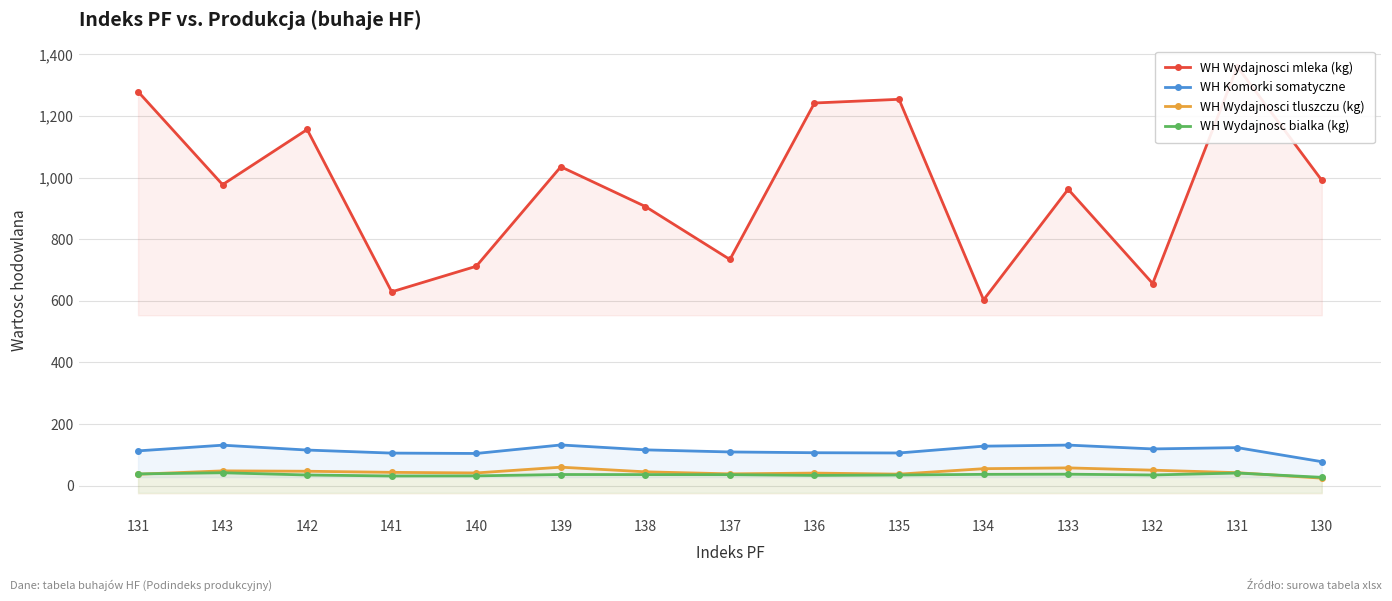

How many categories are shown in the chart?

15